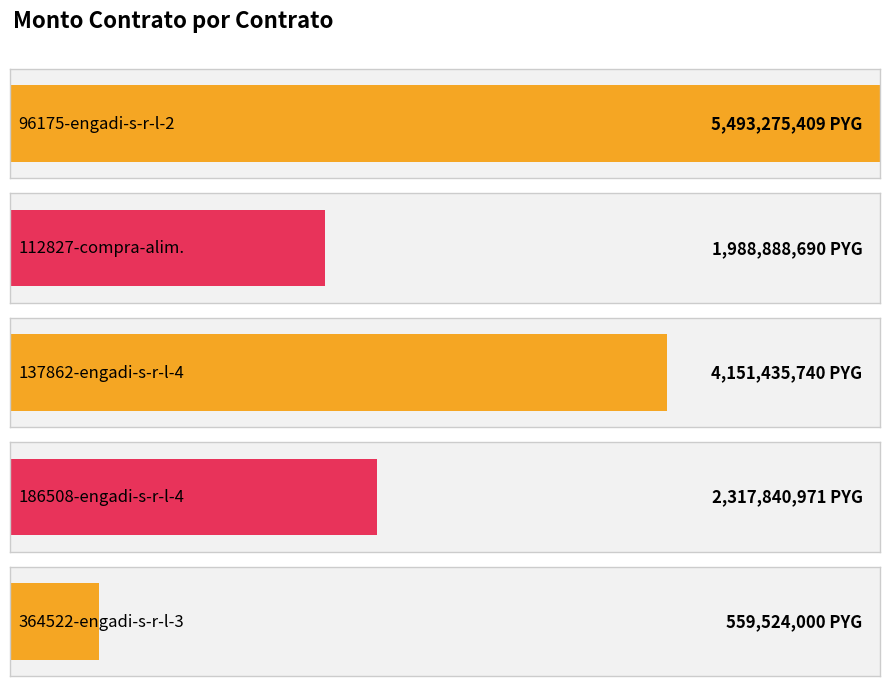

Where is the data nearest to the value 3026399704?

186508-engadi-s-r-l-4